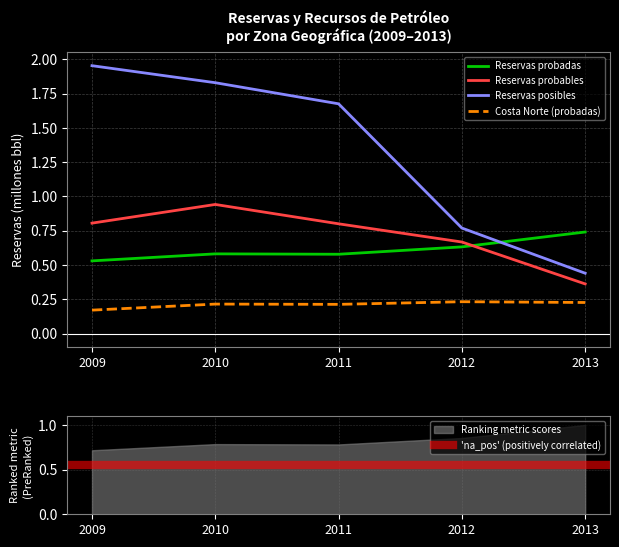

Which category has the highest value in the Reservas probables series?

2010